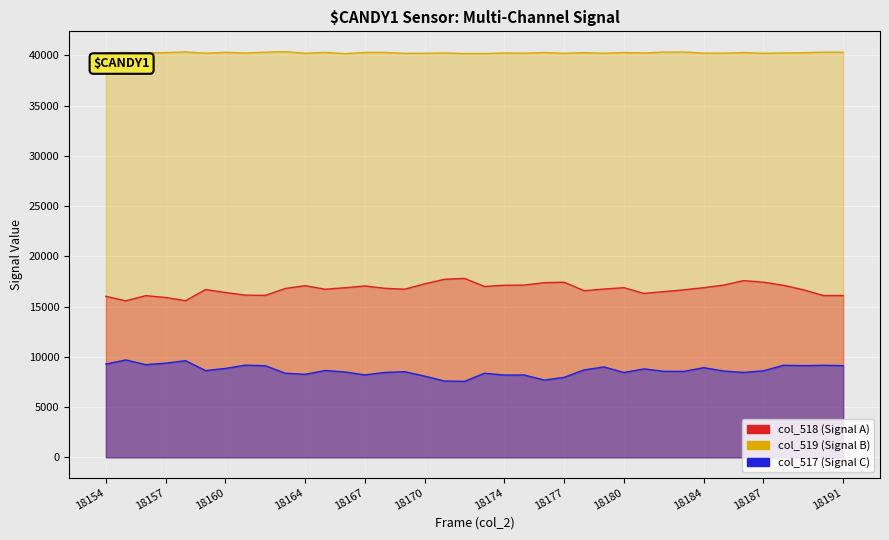

How many lines are shown in the chart?

3